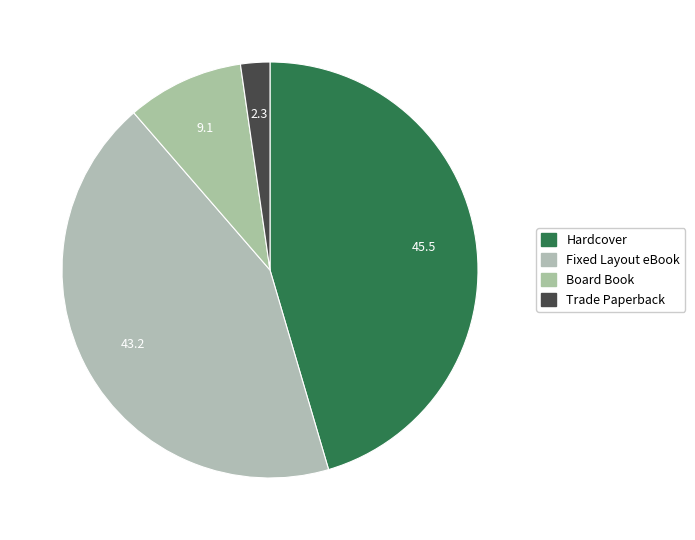

Which category has the biggest portion of the pie?

Hardcover